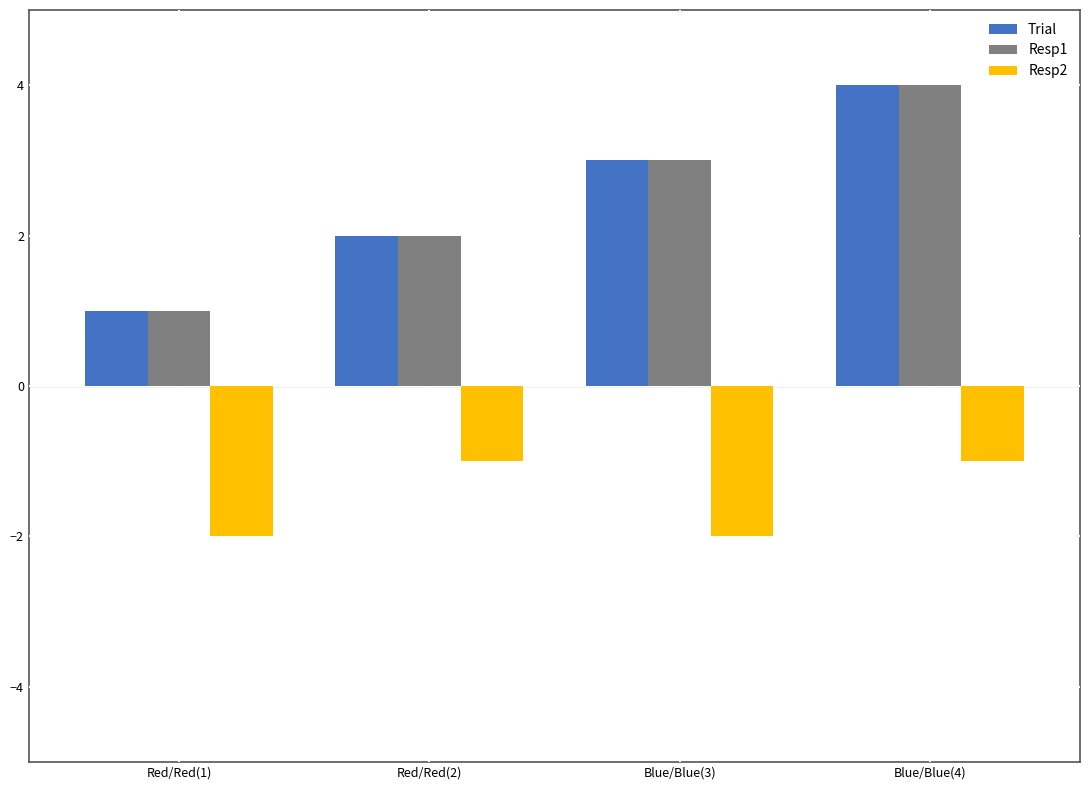

What is the sum of all Trial values?

10